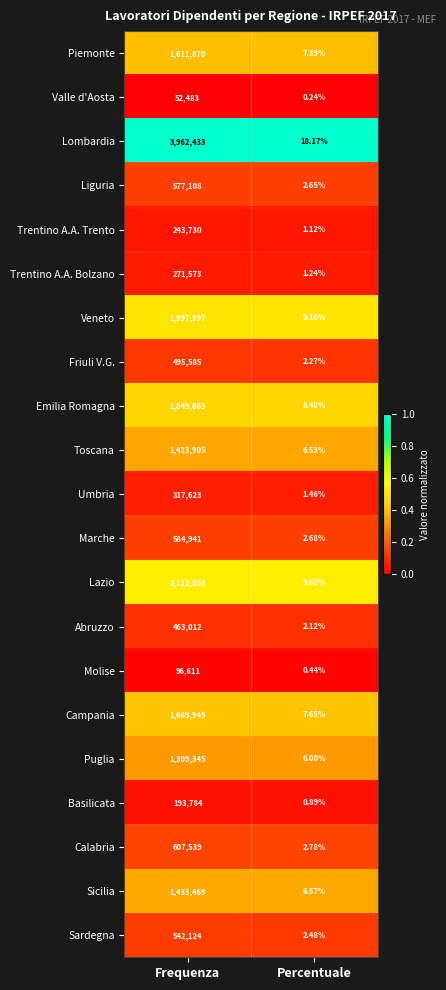

Rank the categories by Liguria value from highest to lowest.

Frequenza, Percentuale